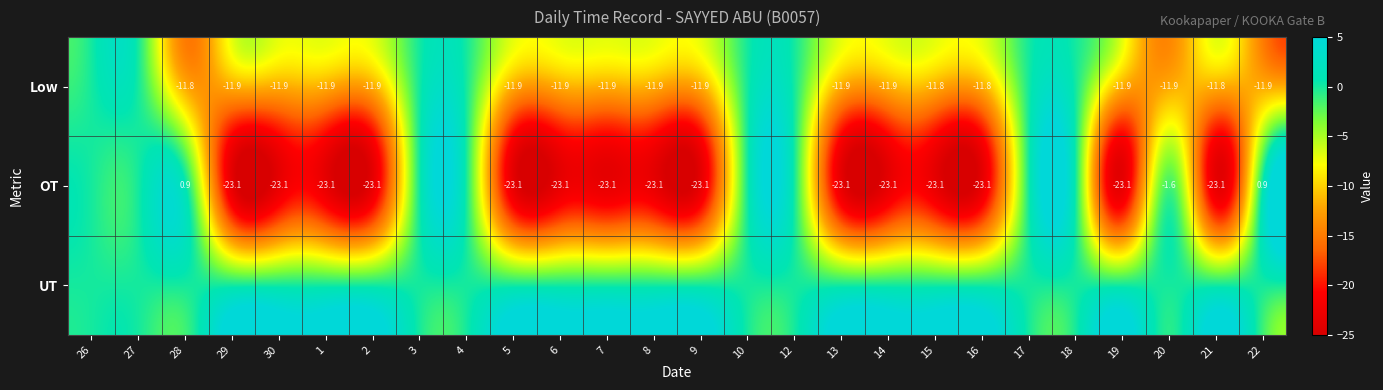

True or false: Low has a value of -11.9 at 9.

True